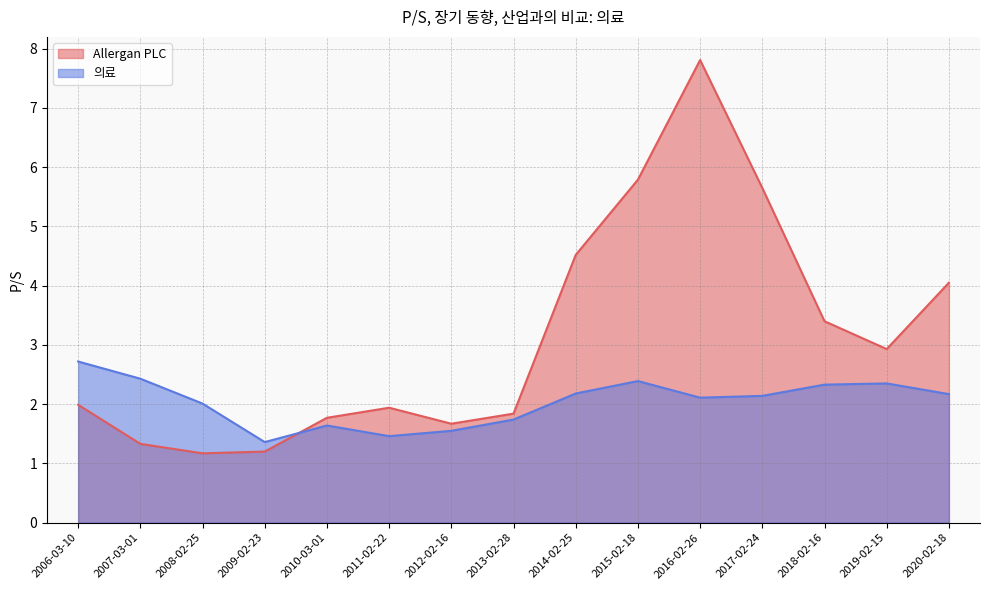

True or false: 의료 has more than 2 points higher than both neighbors.

True